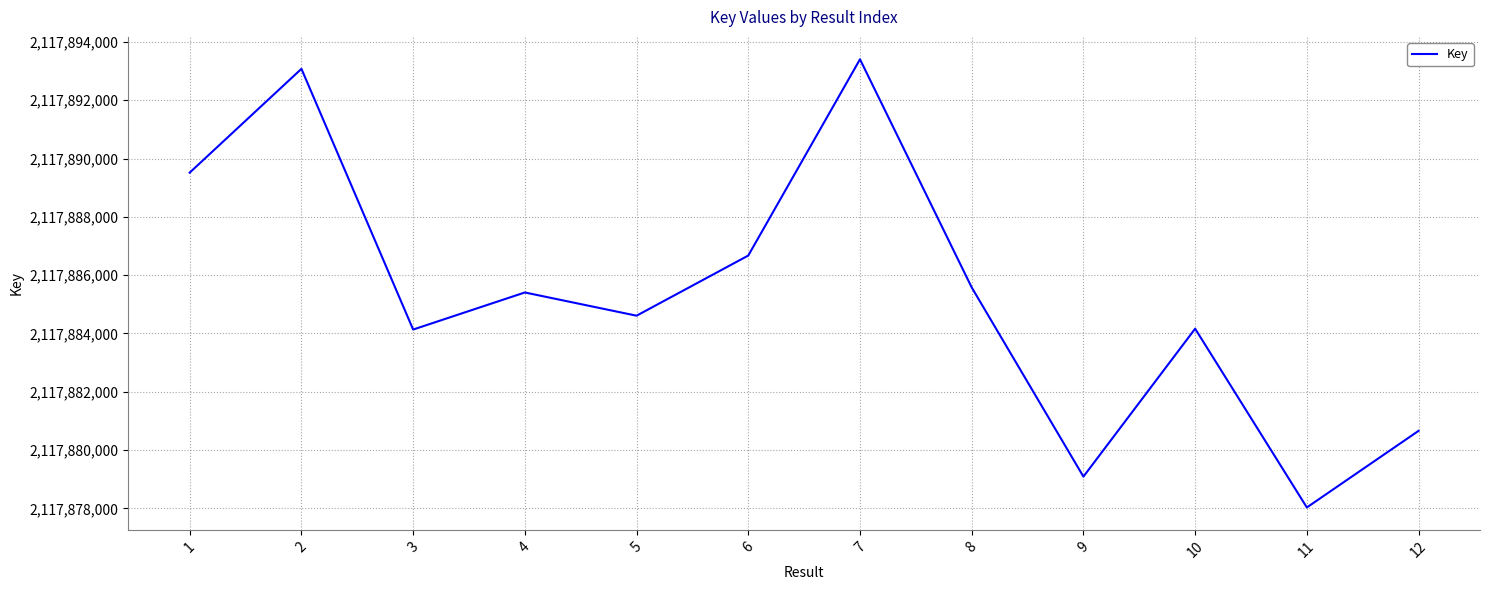

Which label corresponds to the largest value in the chart?

7